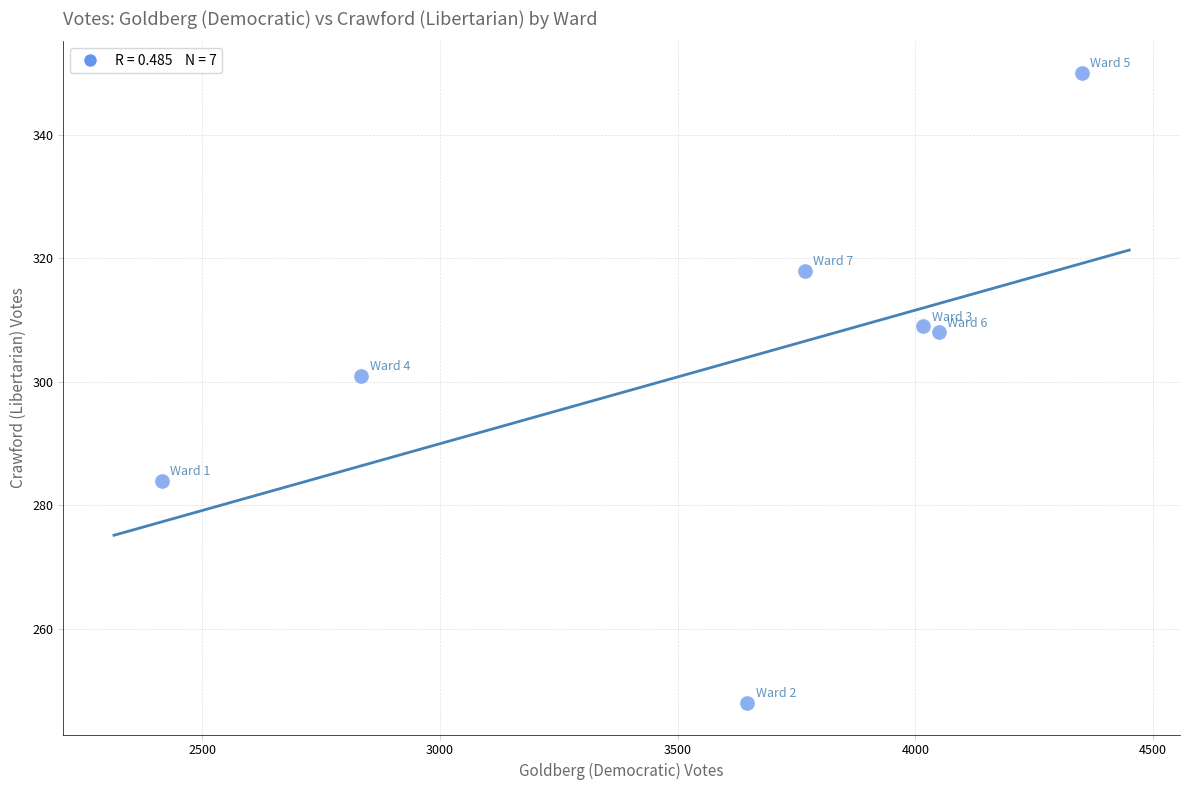

What Y value in the scatter plot is closest to 299?

301